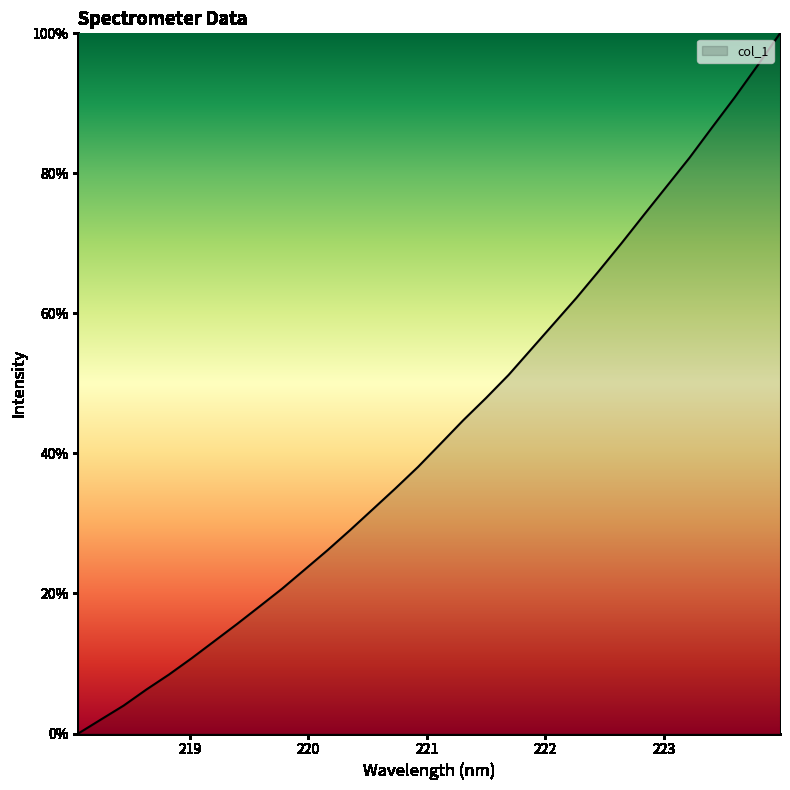

What is the difference between the maximum and minimum values?

100.0